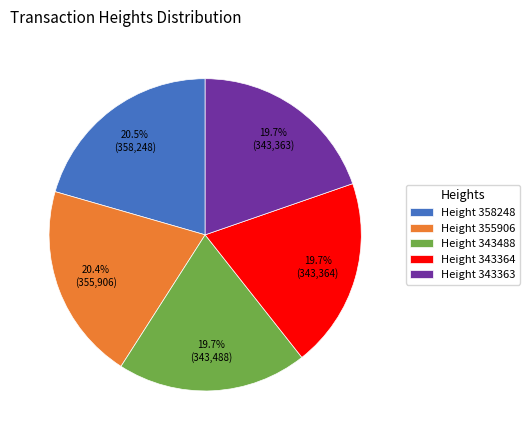

Combined, what portion of the pie is Height 355906 and Height 343488?

40.1%